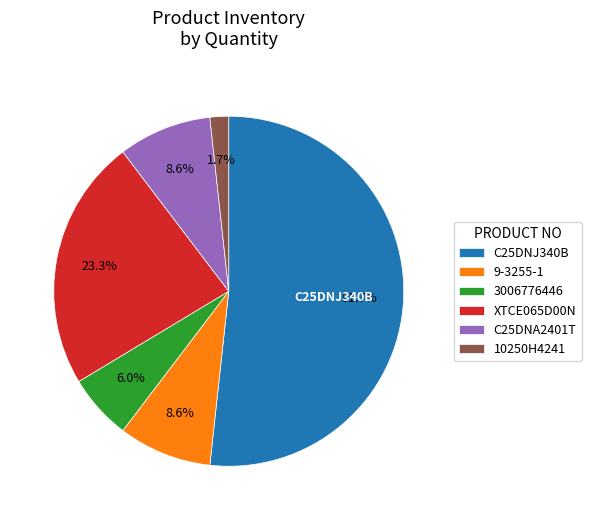

True or false: 10250H4241 accounts for 2% of the total.

True